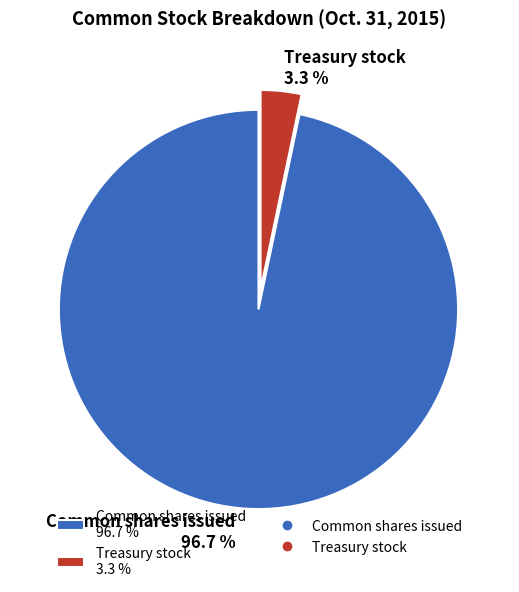

Approximately how many times larger is the value at Common shares issued compared to Treasury stock?

29.3